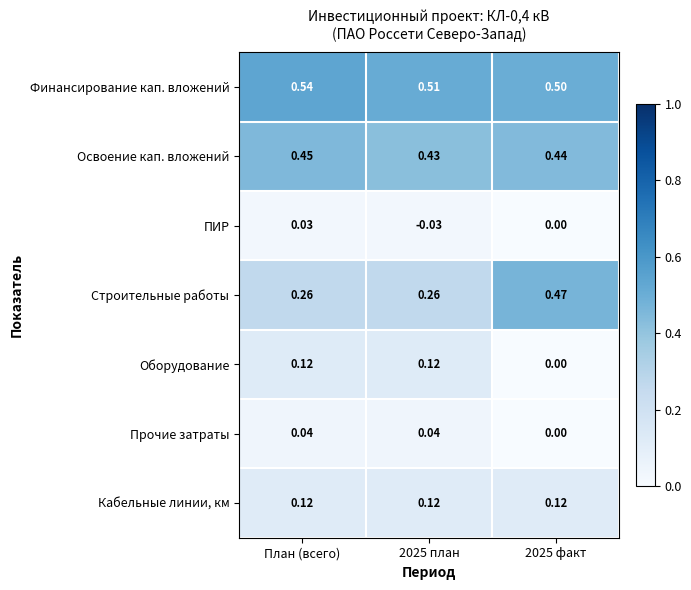

Which category has the highest value across all series?

План (всего)